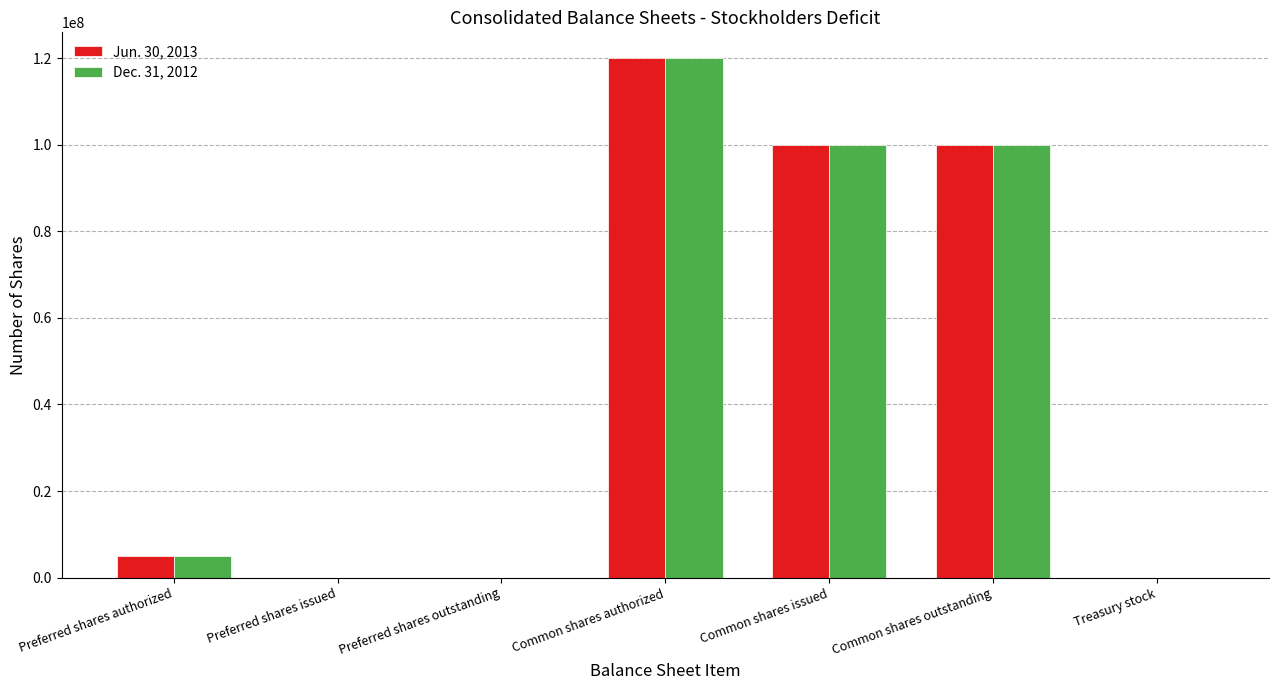

The Dec. 31, 2012 series shows 49068288 at Common shares authorized. True or false?

False